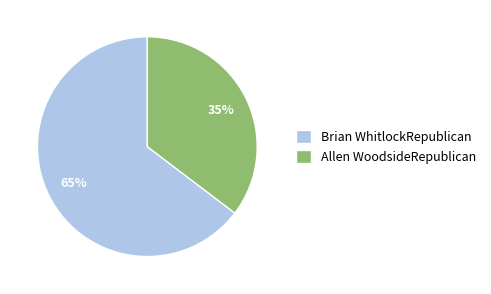

Do Allen WoodsideRepublican and Brian WhitlockRepublican together represent more than half of the pie?

Yes